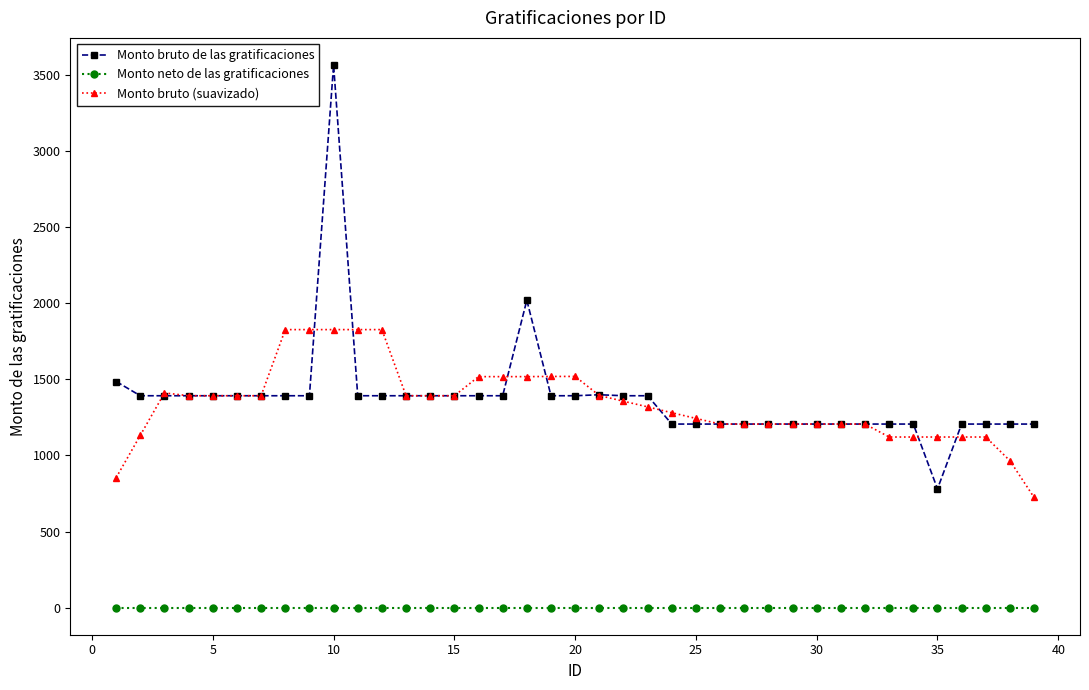

Does the chart display data point markers on the line(s)?

Yes